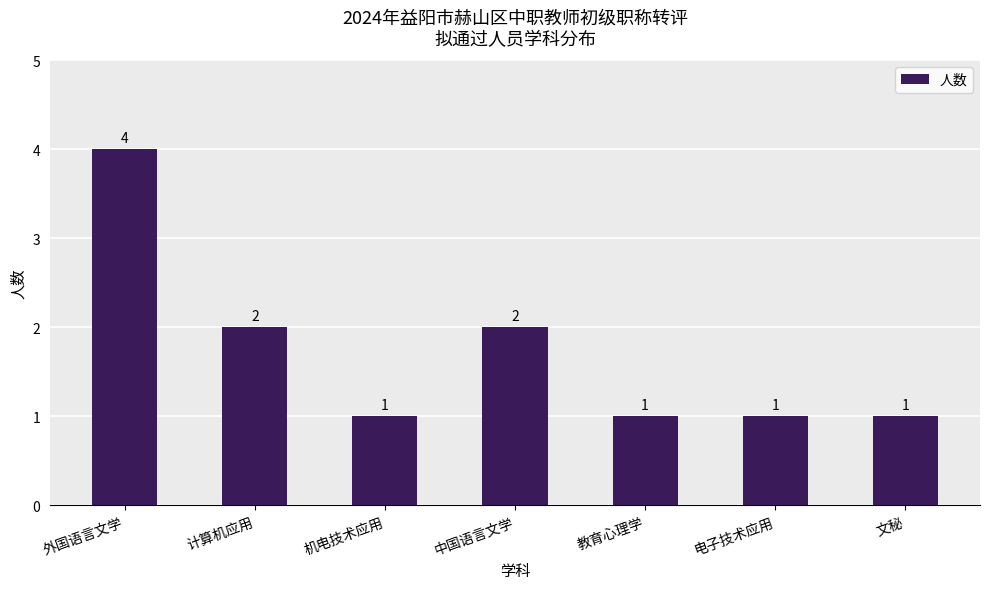

Count the number of categories in the chart.

7